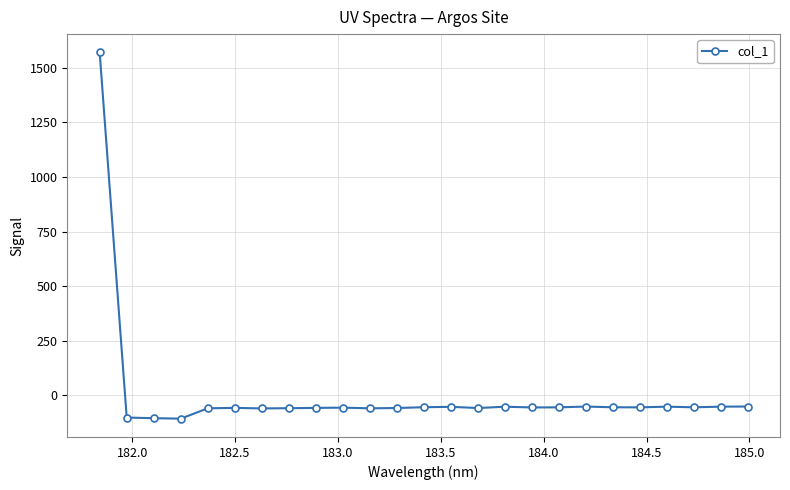

What is the smallest value displayed?

-106.4